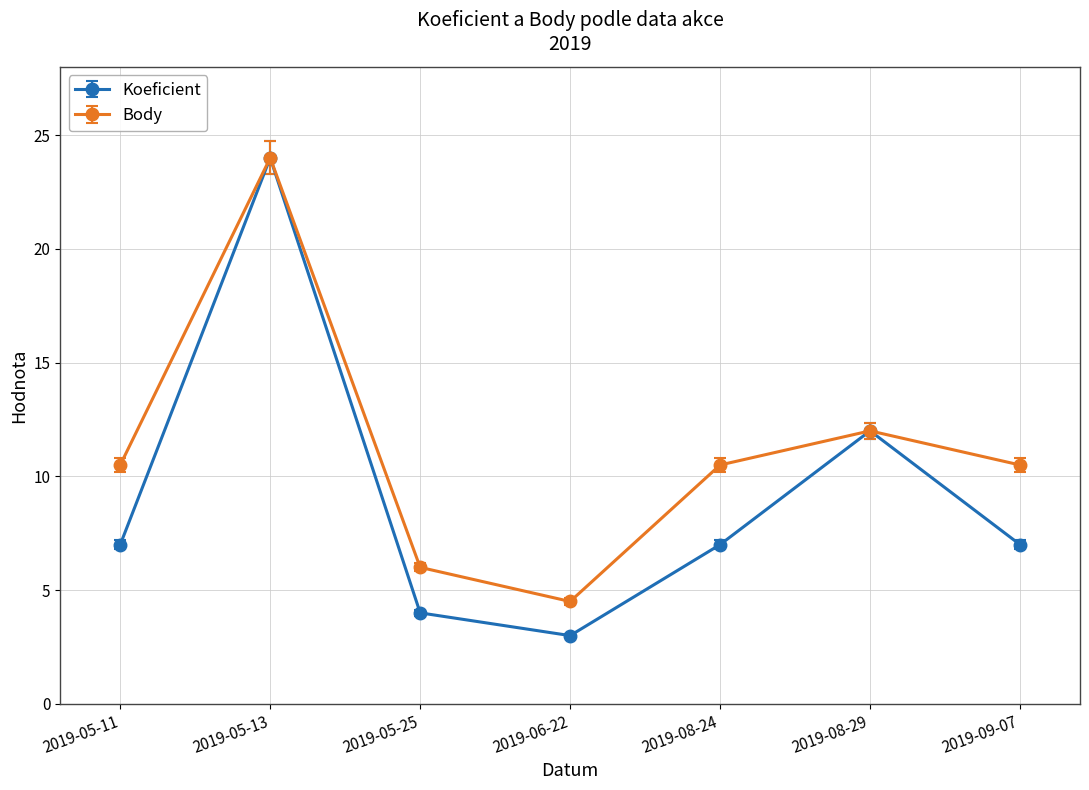

Reading left to right, what are all the values shown in this chart?

Koeficient: 7.0	24.0	4.0	3.0	7.0	12.0	7.0
Body: 10.5	24.0	6.0	4.5	10.5	12.0	10.5